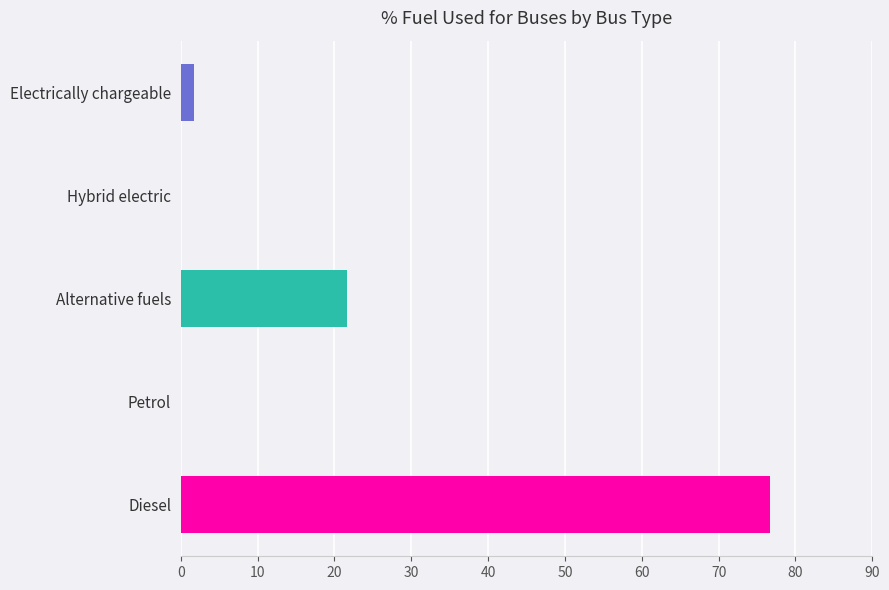

What is the sum of the values at Alternative fuels and Hybrid electric?

21.6